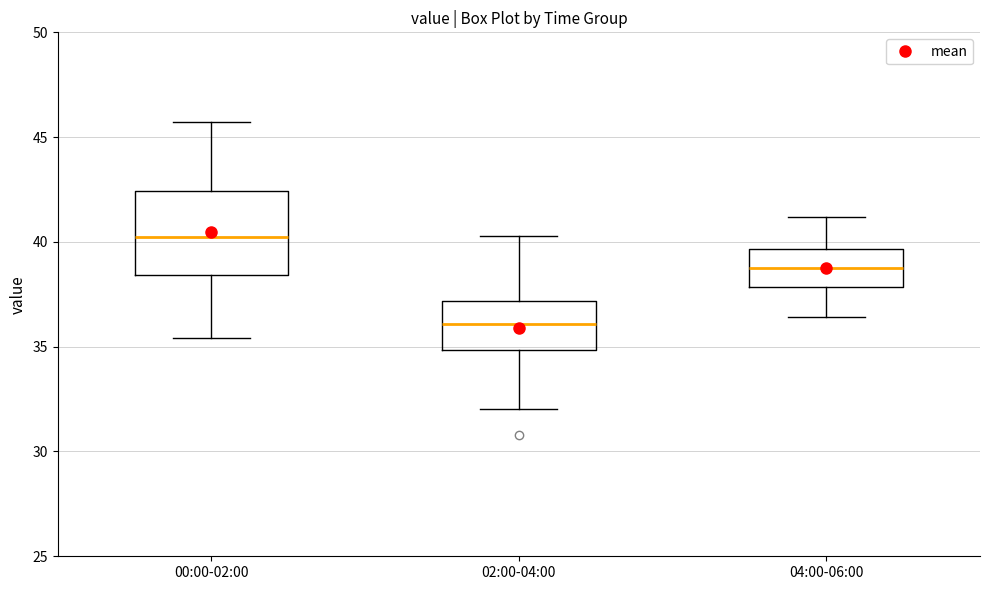

Reading left to right, transcribe this box plot: for each box, give where its median line is, the range the box spans, and where its two whiskers end, as read against the y-axis. The values are not printed on the chart, so give them approximately, as read against the axis.

00:00-02:00: median 40.5, box 38.5 to 42.5, whiskers 35.5 to 45.5
02:00-04:00: median 36.0, box 35.0 to 37.0, whiskers 32.0 to 40.5
04:00-06:00: median 39.0, box 38.0 to 39.5, whiskers 36.5 to 41.0